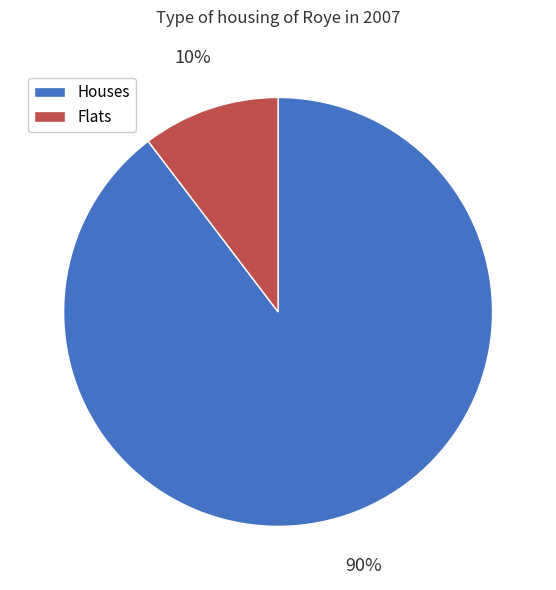

Does any single category account for the majority?

Yes